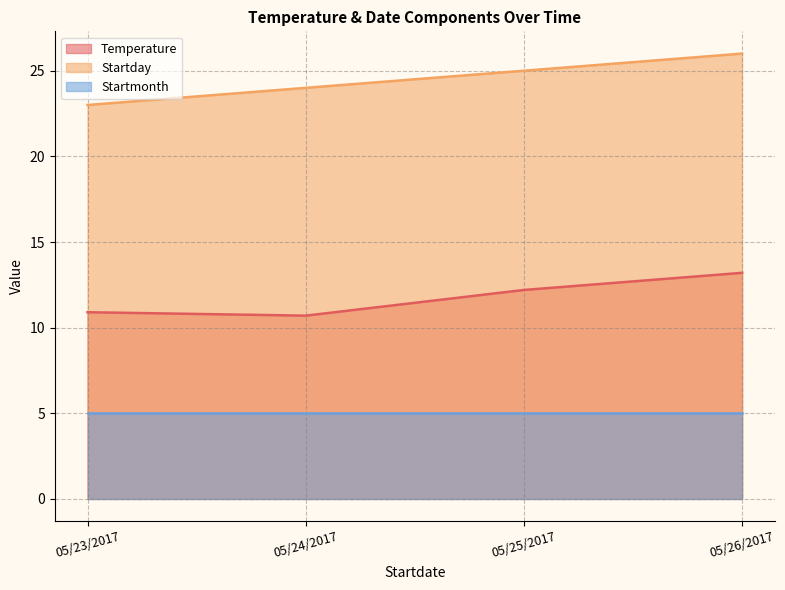

The value of Startday at 05/26/2017 is 39.5. True or false?

False